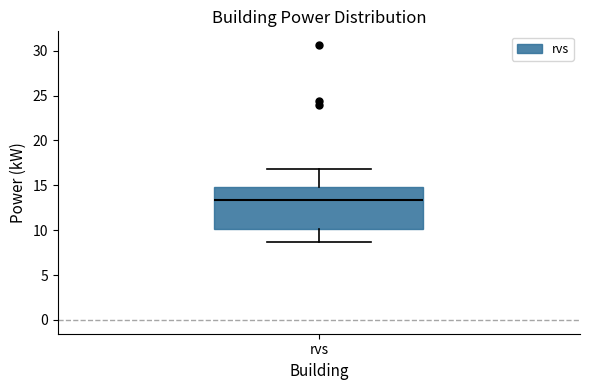

Where is the upper edge of the box for rvs on the y-axis? The values are not printed on the chart, so give them approximately, as read against the axis.

15.0